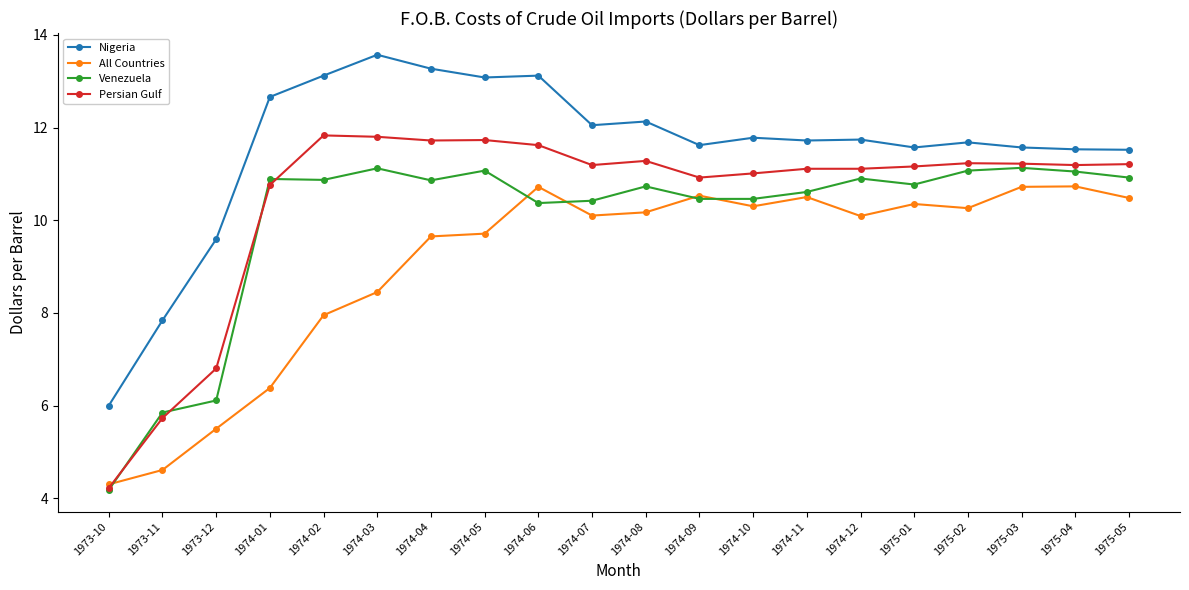

The value of Persian Gulf at 1975-05 is 3.1. True or false?

False